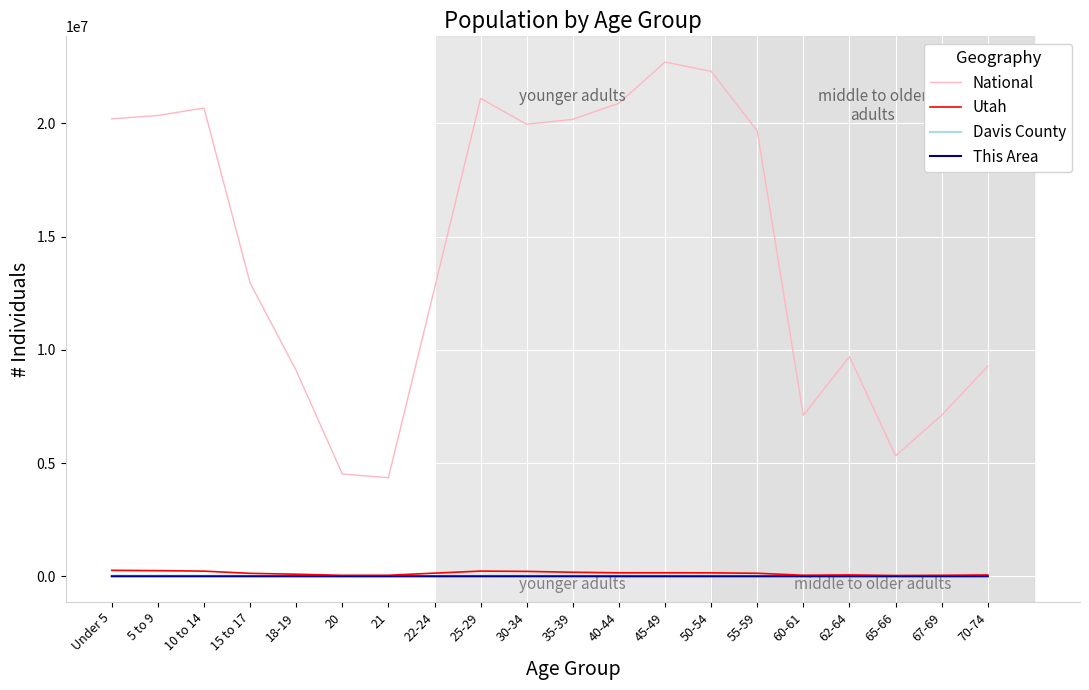

Read the This Area value at 35-39, to the nearest 100.

300